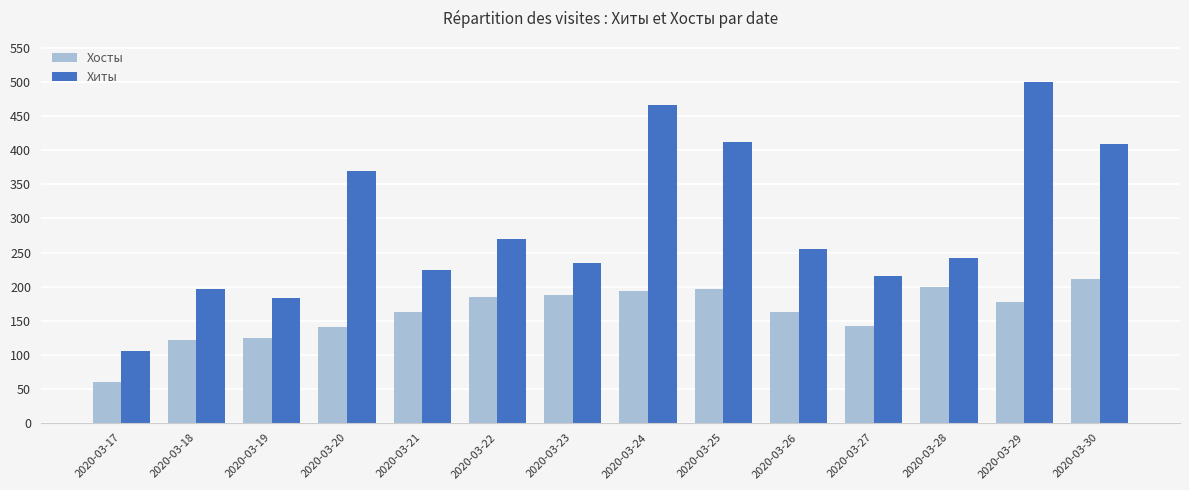

What is the difference between the maximum and second lowest values in the Хиты series?

318